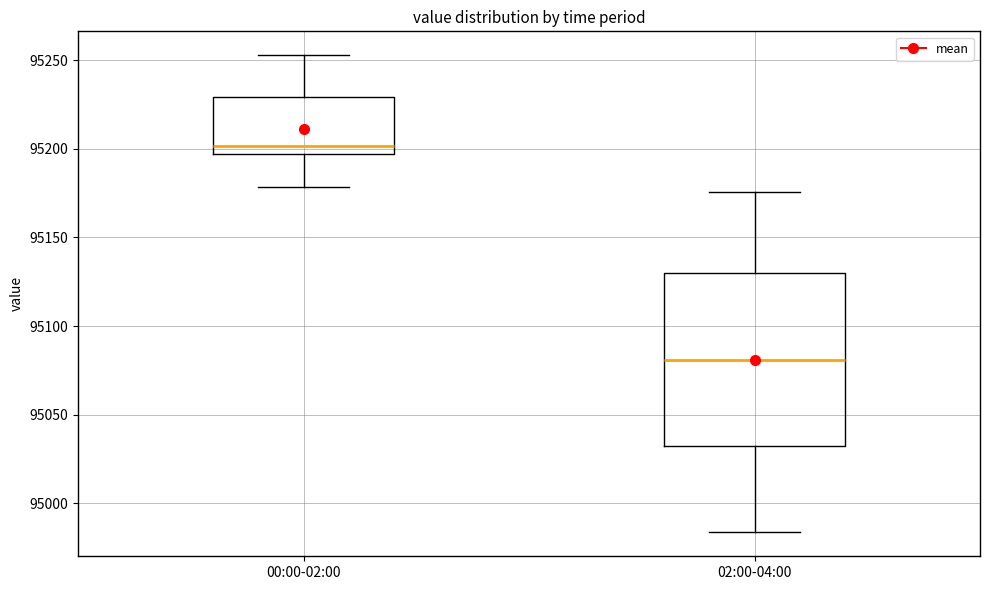

Where does the lower whisker of the box for 00:00-02:00 end on the y-axis? The values are not printed on the chart, so give them approximately, as read against the axis.

95180